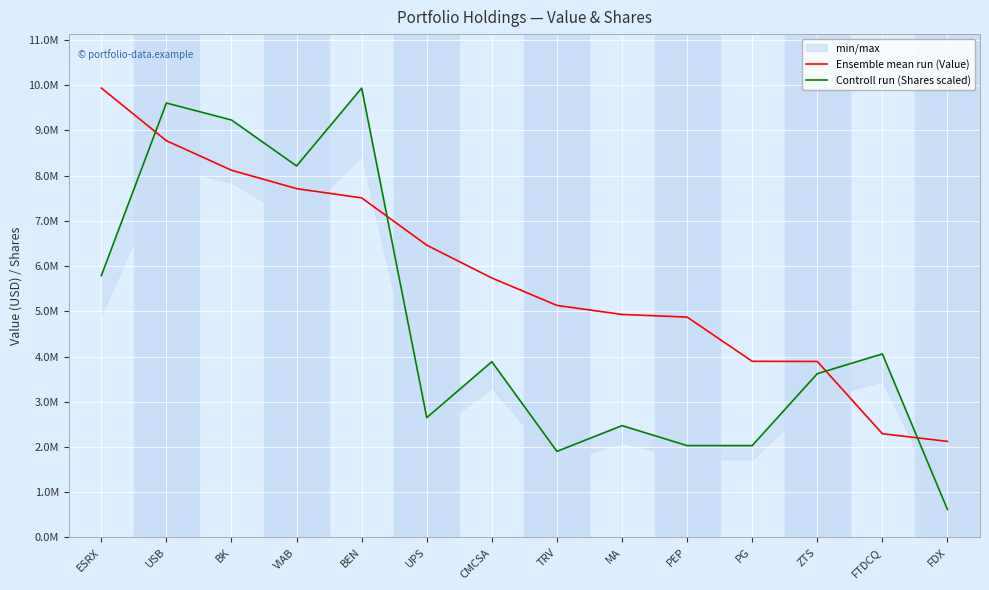

What is the total value across all series at FDX?

2743302.2